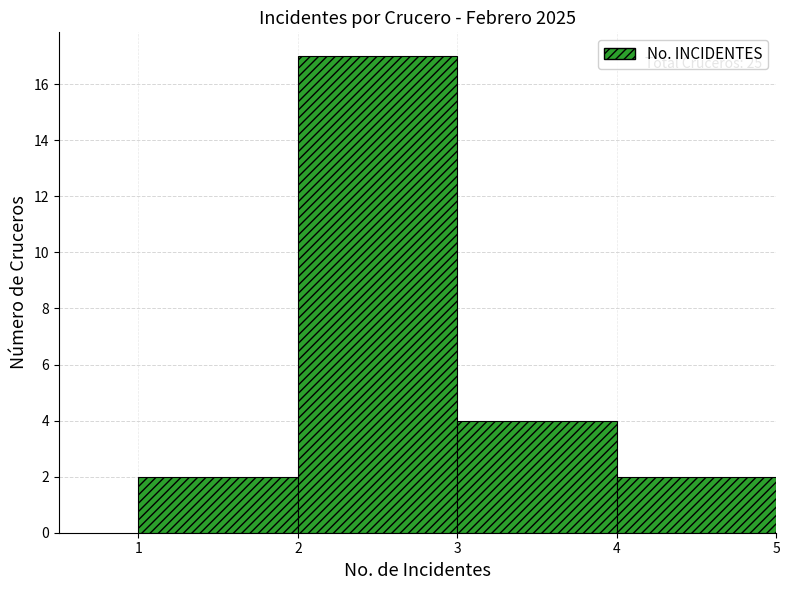

Over which range of the x-axis is the bar tallest?

2 to 3